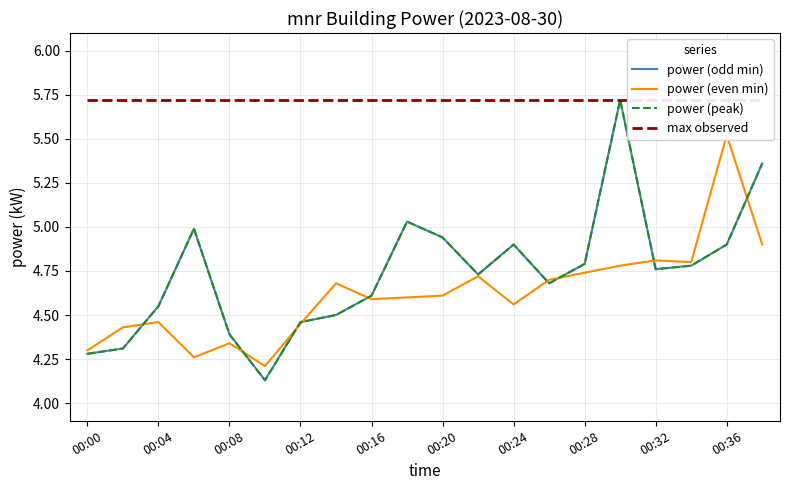

The power (even min) series shows 4.7 at 00:28. True or false?

True